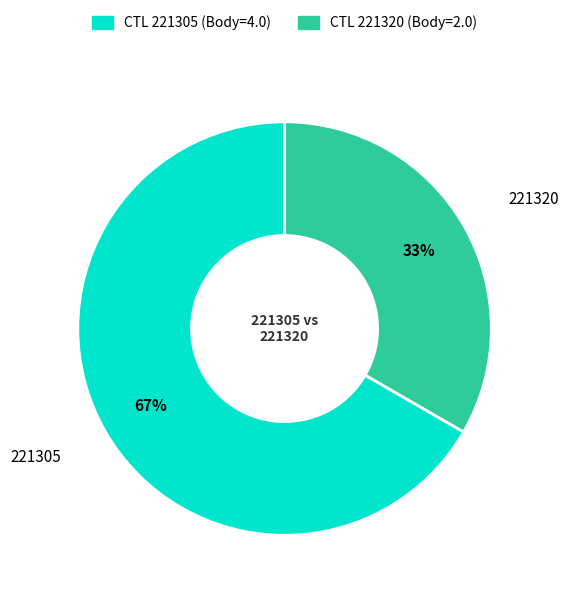

To the nearest percent, what is the average slice percentage?

50%